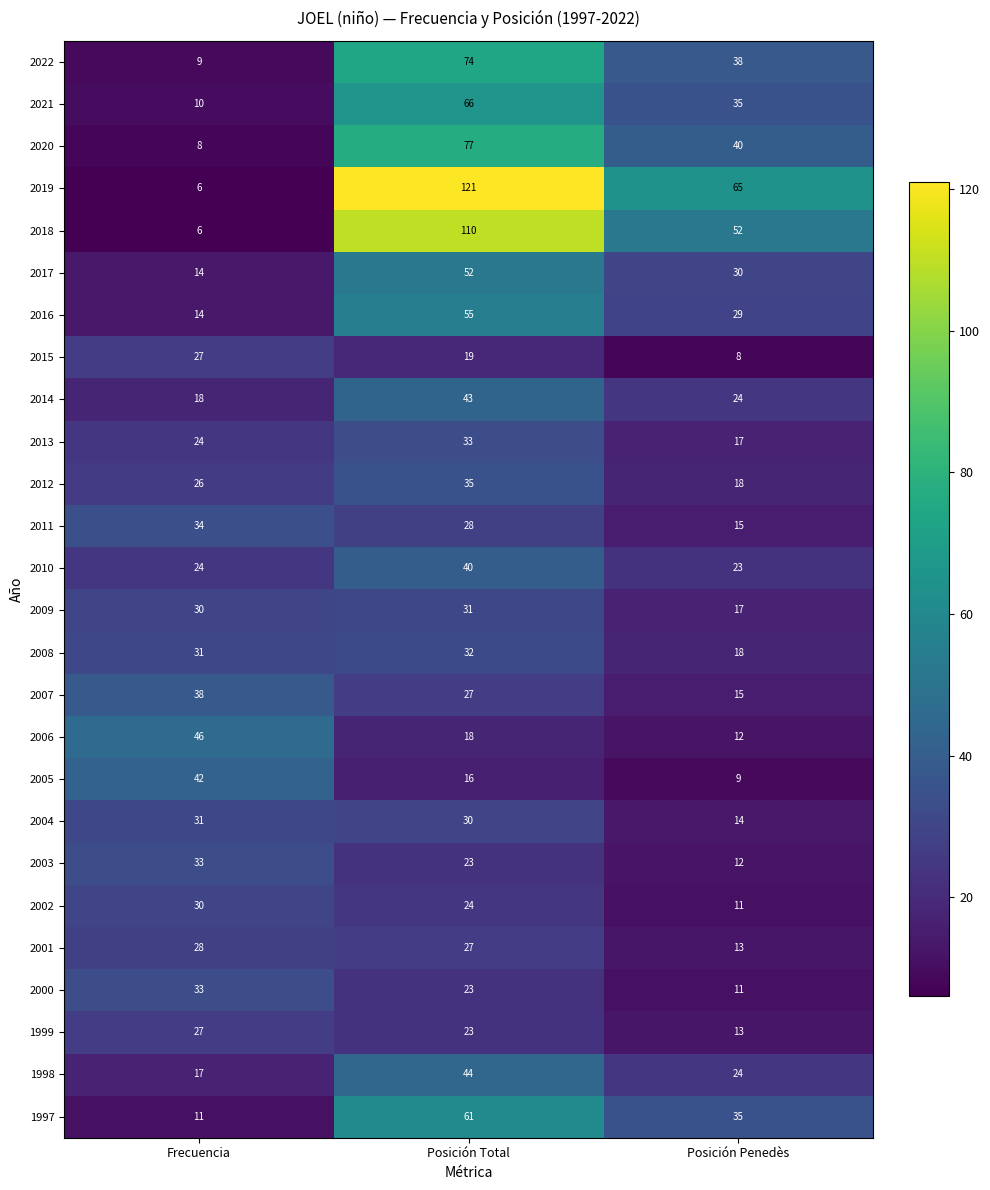

What is the difference between the maximum and minimum values in the 2010 series?

17